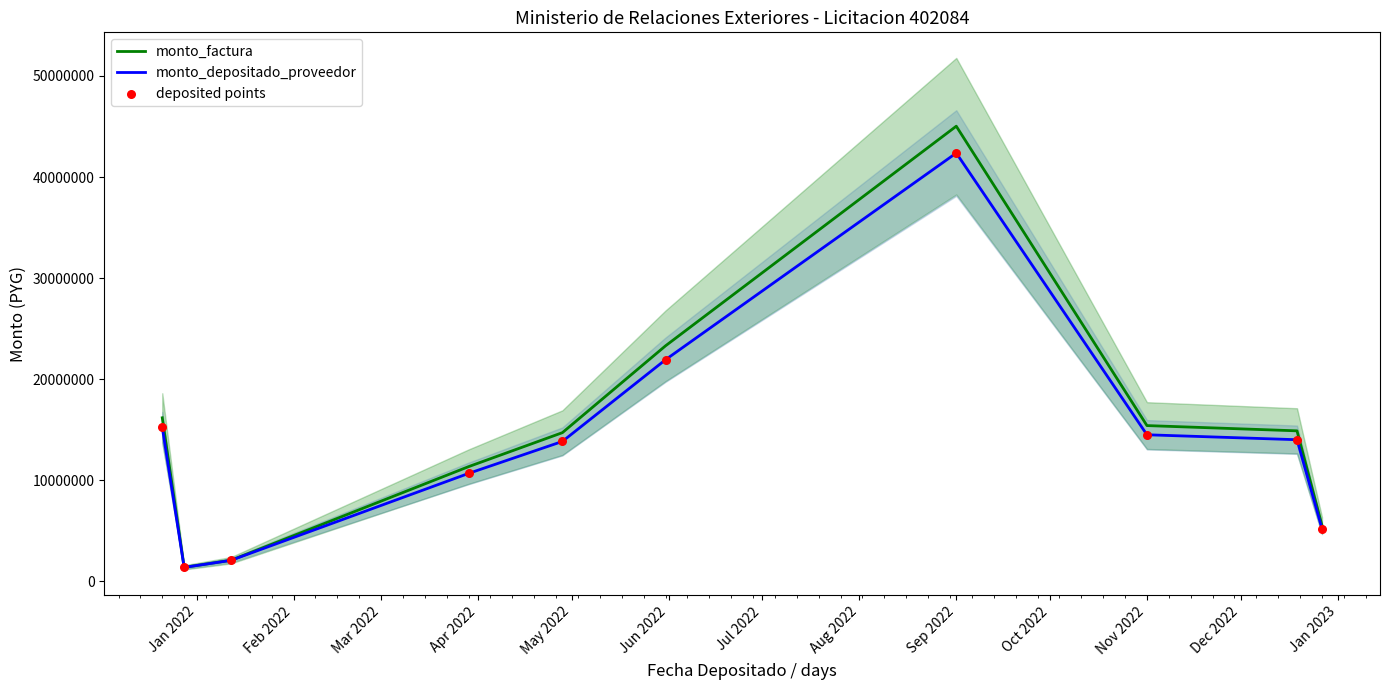

Which series contains the highest Y value?

monto_factura